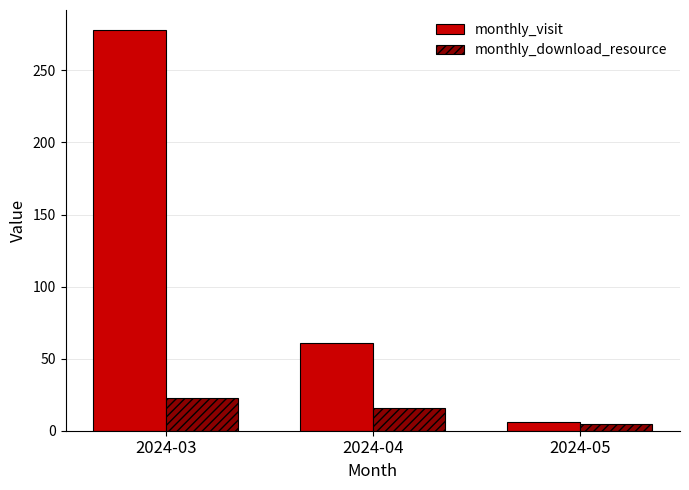

Reading left to right, transcribe all the data shown in this chart.

monthly_visit: 2024-03=278	2024-04=61	2024-05=6
monthly_download_resource: 2024-03=23	2024-04=16	2024-05=5